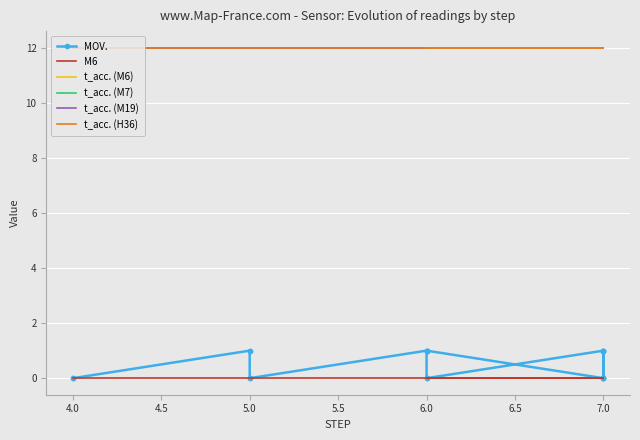

The value of t_acc. (M6) at 5.0 is 16. True or false?

False